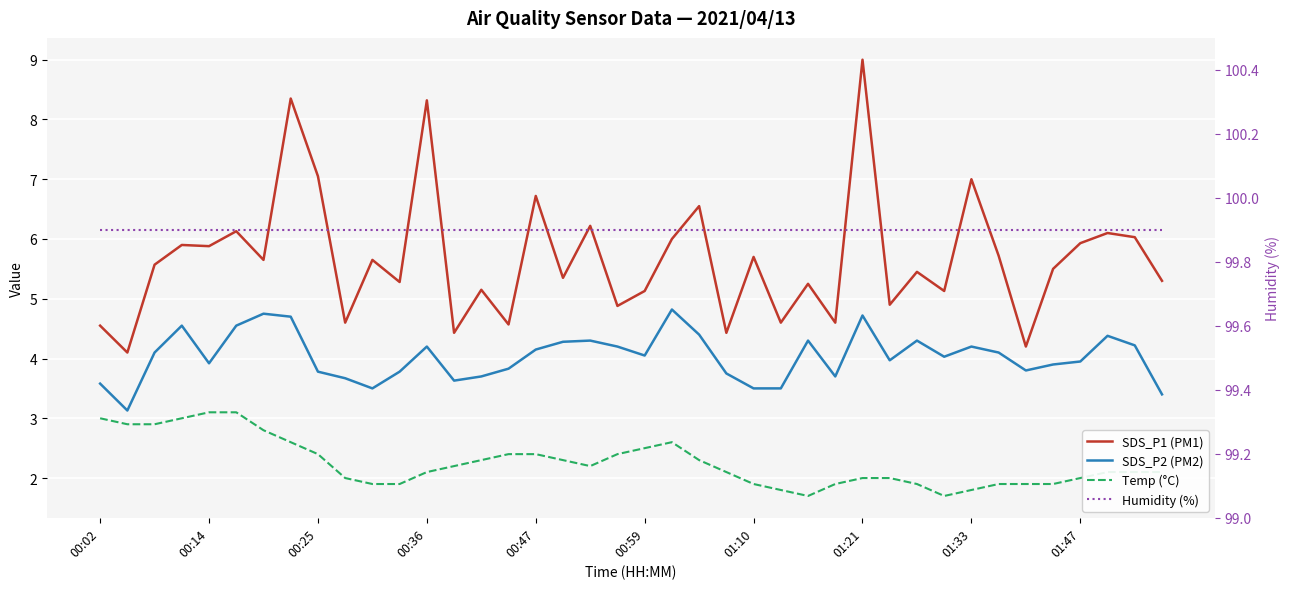

Rank the series at 00:02 from highest to lowest value.

Humidity (%), SDS_P1 (PM1), SDS_P2 (PM2), Temp (°C)